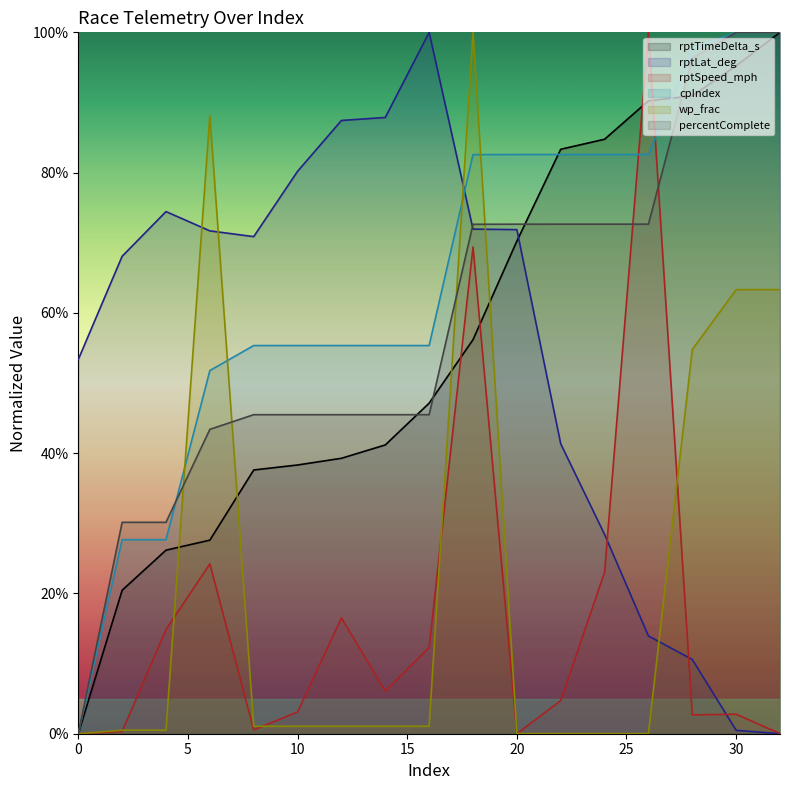

Rank the categories by cpIndex value from highest to lowest.

30, 32, 28, 22, 24, 26, 20, 18, 8, 10, 12, 14, 16, 6, 2, 4, 0